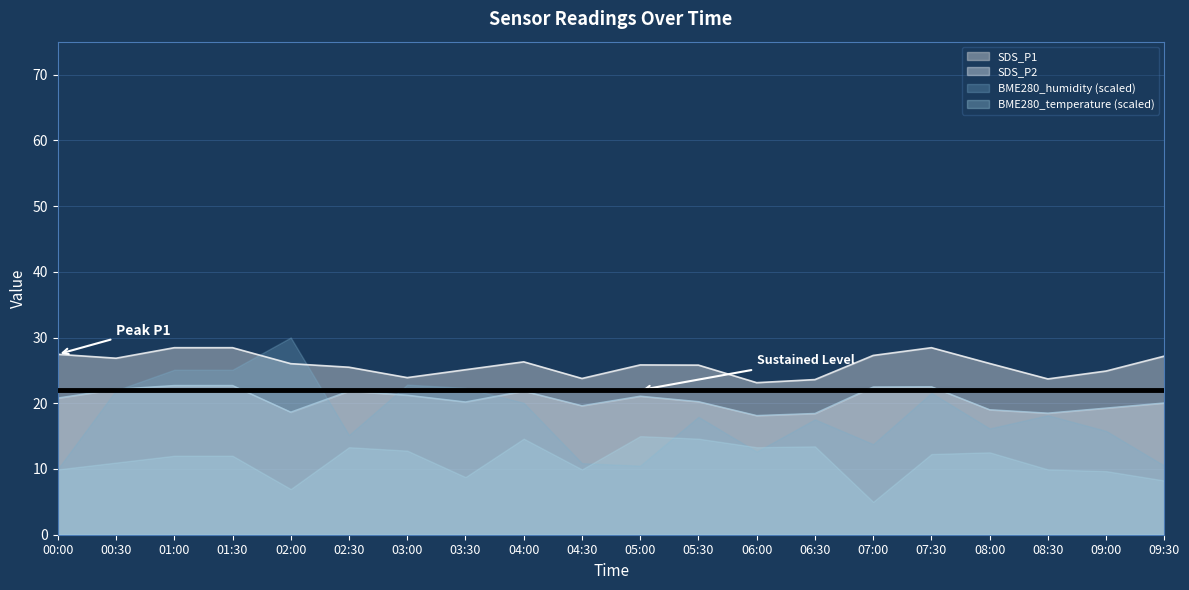

In SDS_P1, how many points are lower than both neighbors (excluding endpoints)?

5